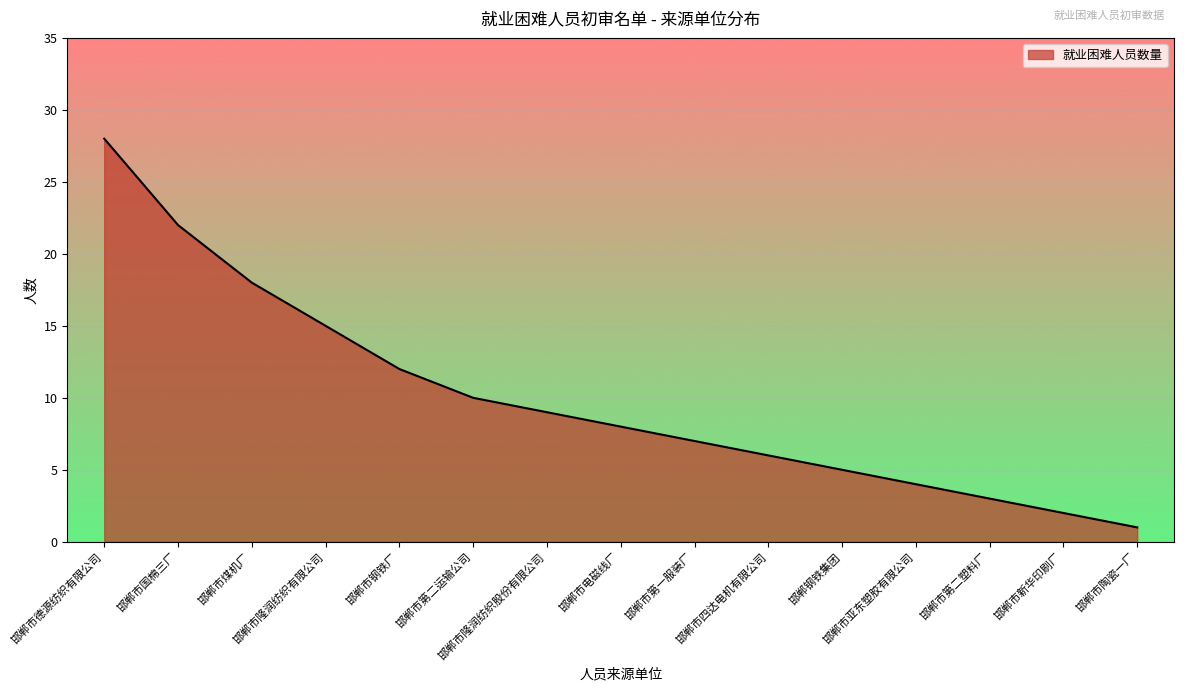

What position from the left is 邯郸市隆润纺织股份有限公司?

7